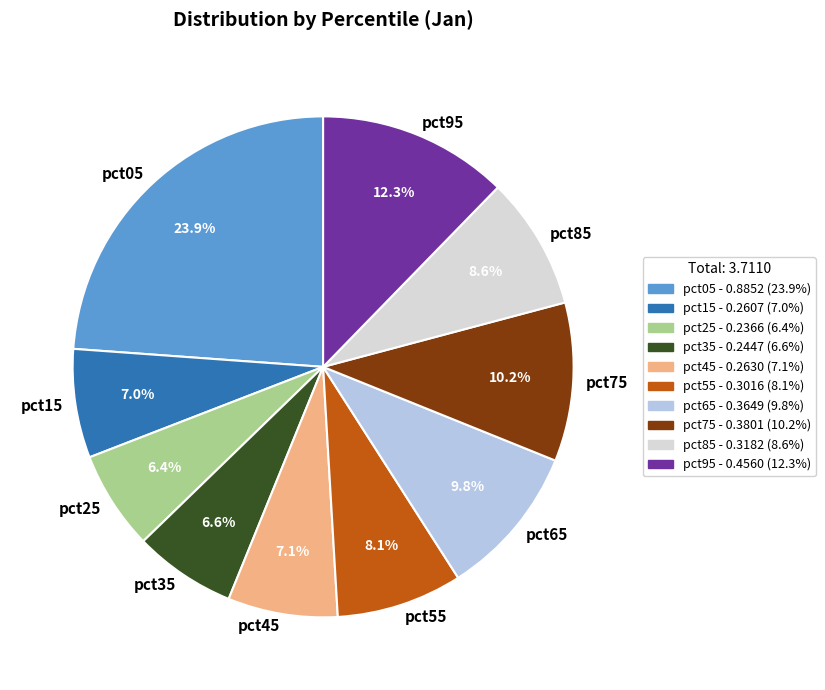

How many segments does this pie chart have?

10